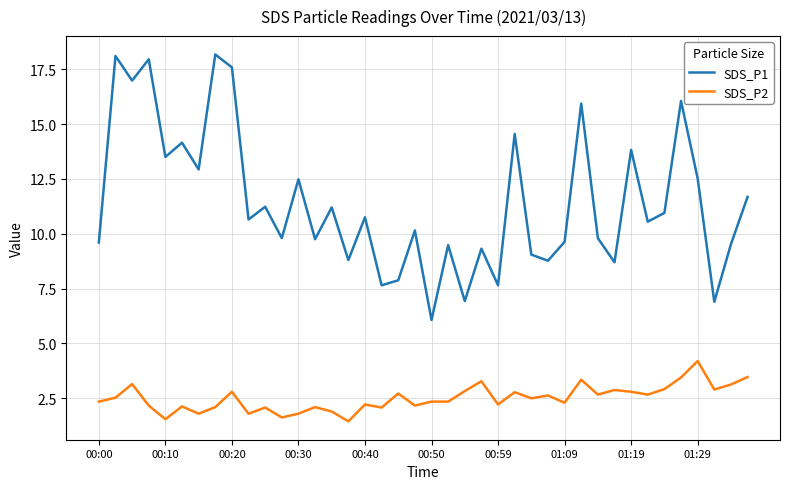

True or false: SDS_P2 and SDS_P1 cross at least once.

False